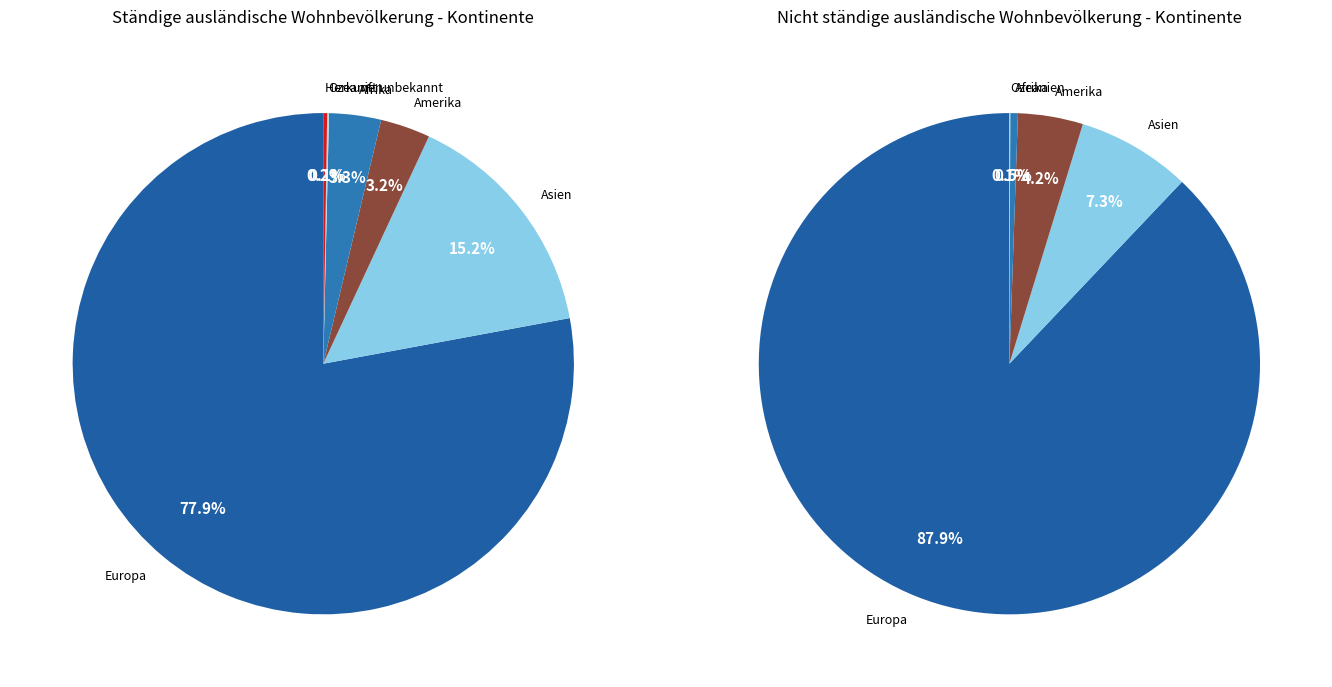

What percentage is the Amerika slice, to the nearest percent?

3%